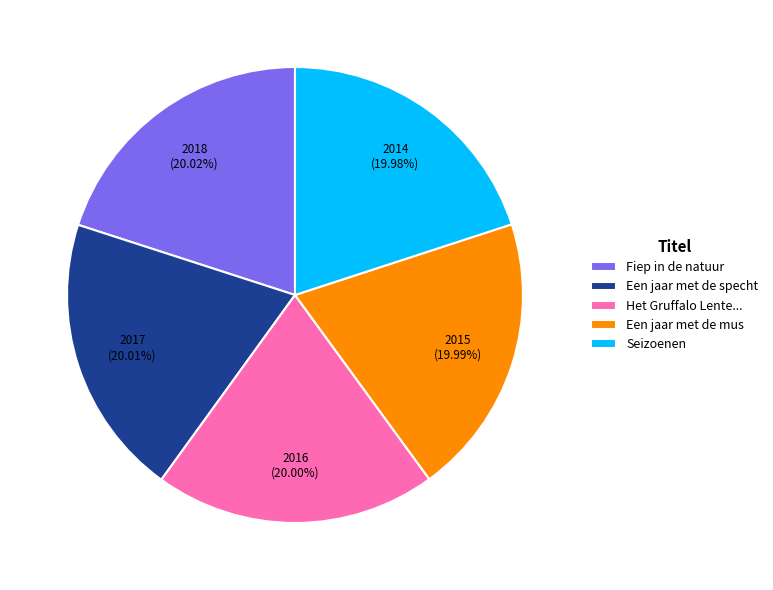

How much of the chart is everything except Fiep in de natuur?

80.0%